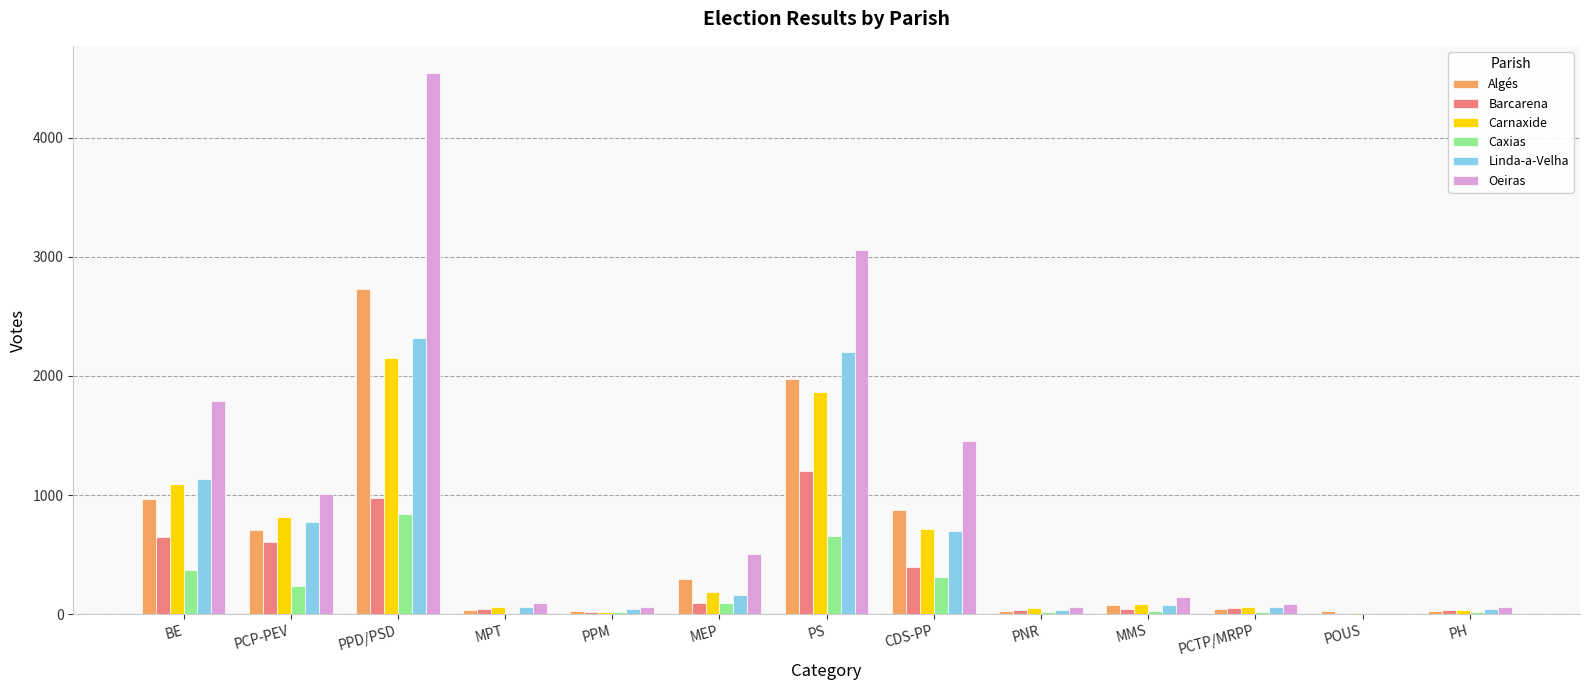

Which category has the highest value in the Carnaxide series?

PPD/PSD